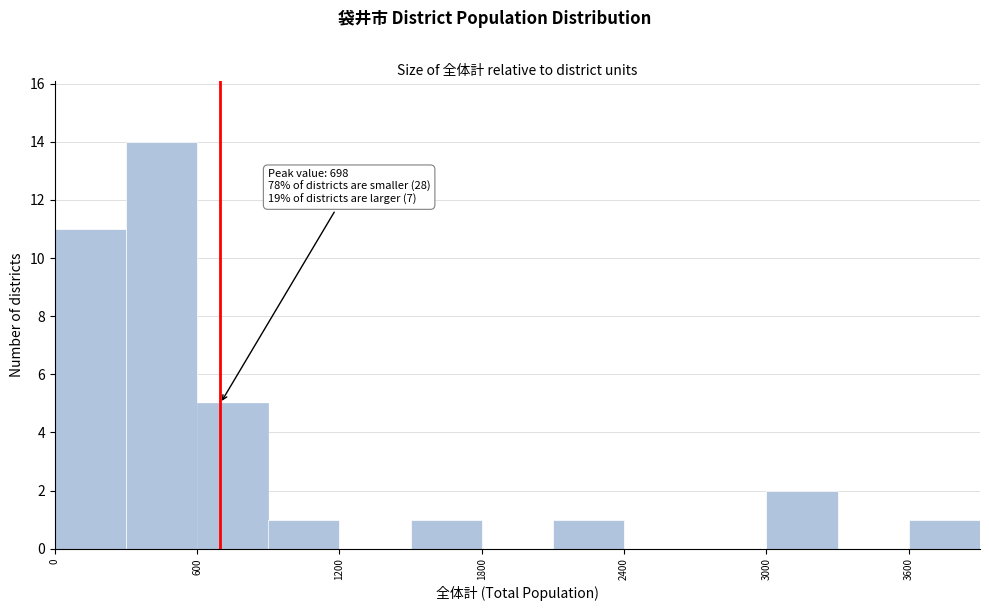

Read against the x-axis, roughly where is the centre of the tallest bar?

500